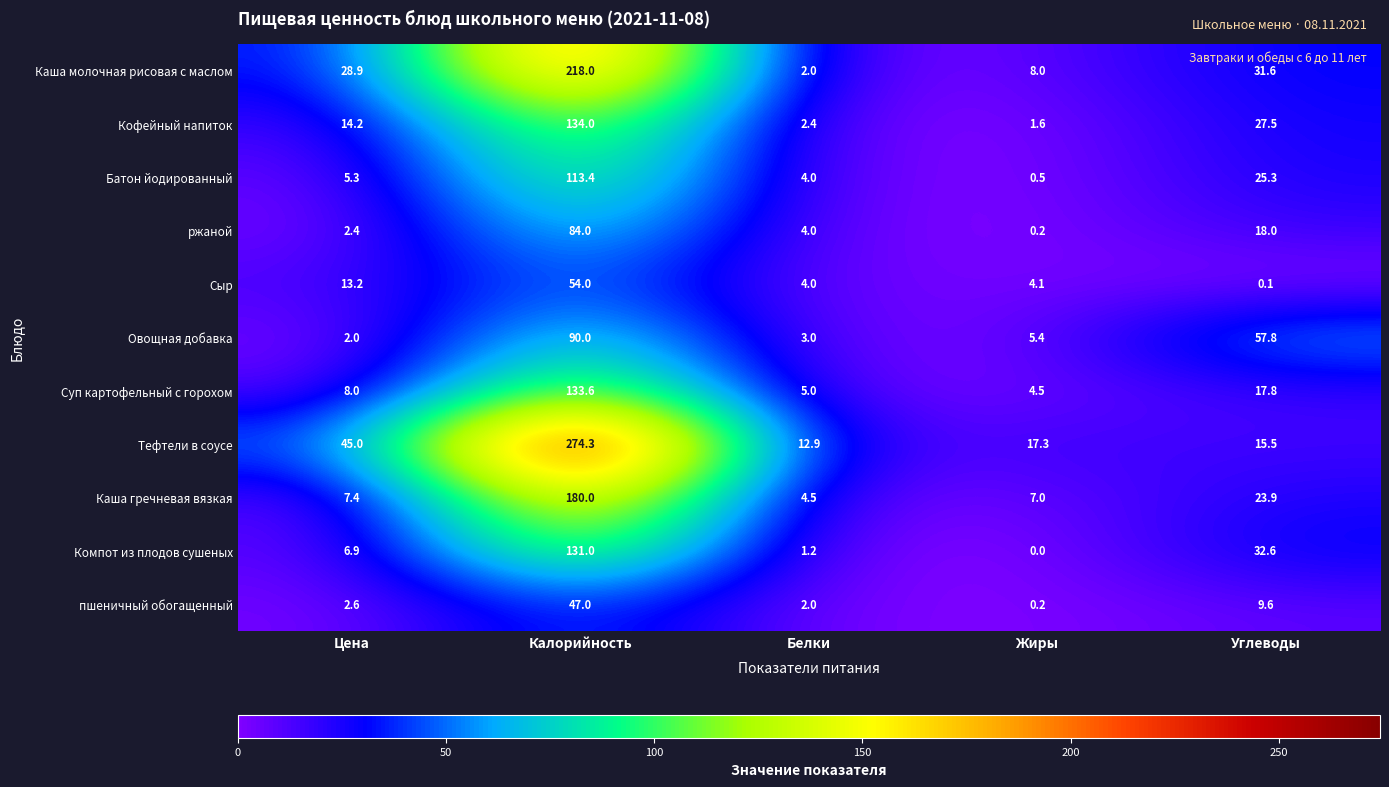

What is the difference between the ржаной values at Калорийность and Цена?

81.6